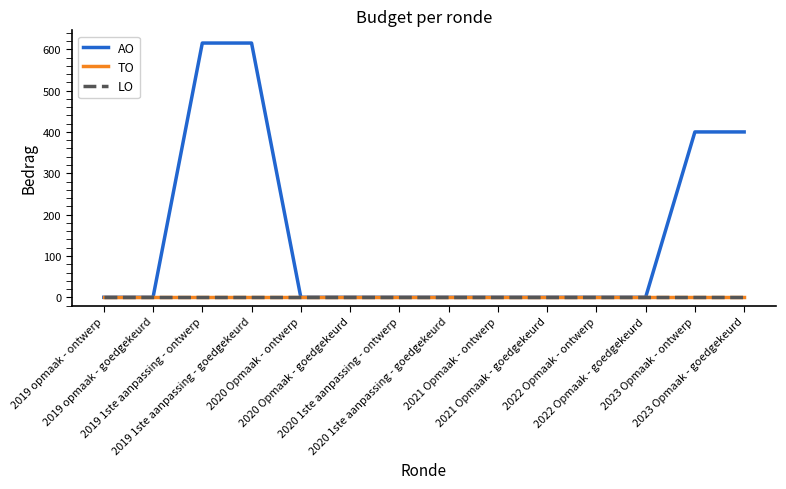

What is the difference between the highest and lowest values at 2019 1ste aanpassing - ontwerp?

615